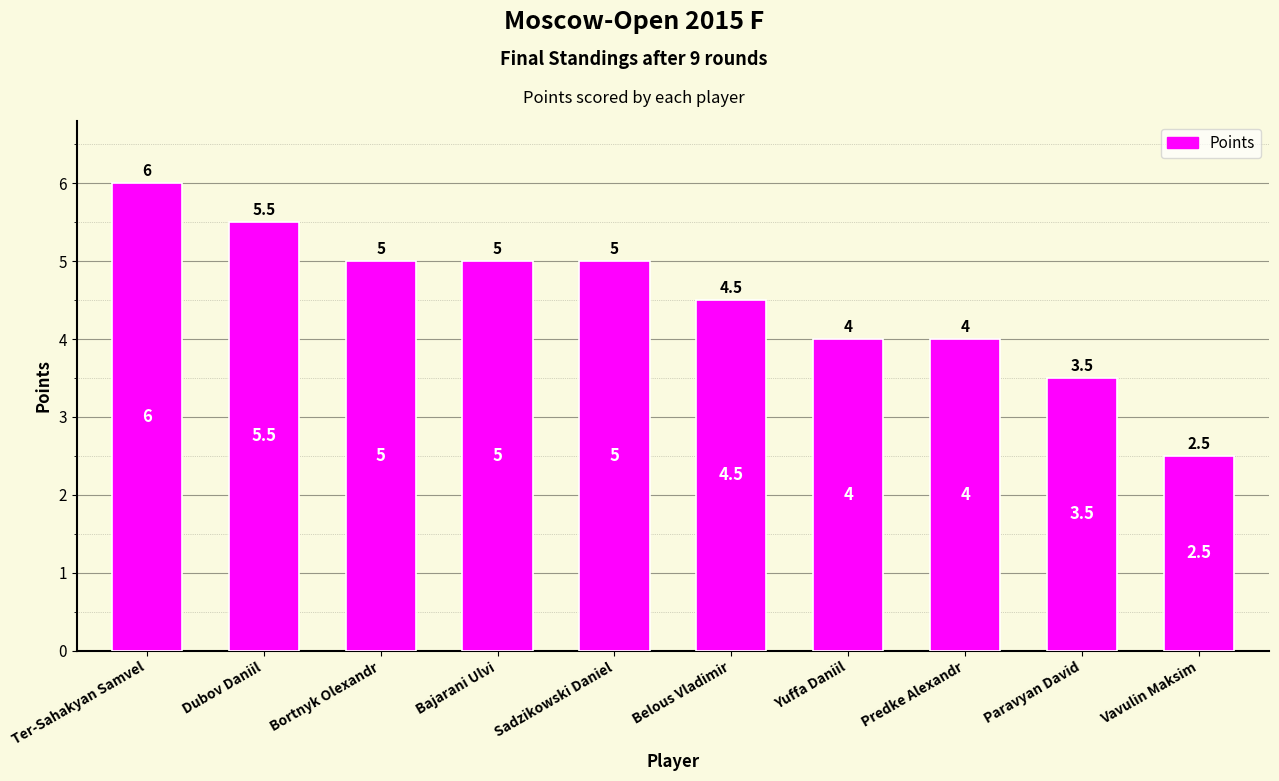

Is it true that the value at Belous Vladimir is 1.8?

False